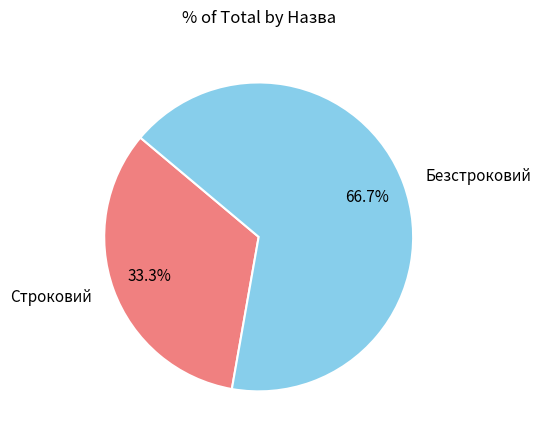

Which slice is the largest?

Безстроковий